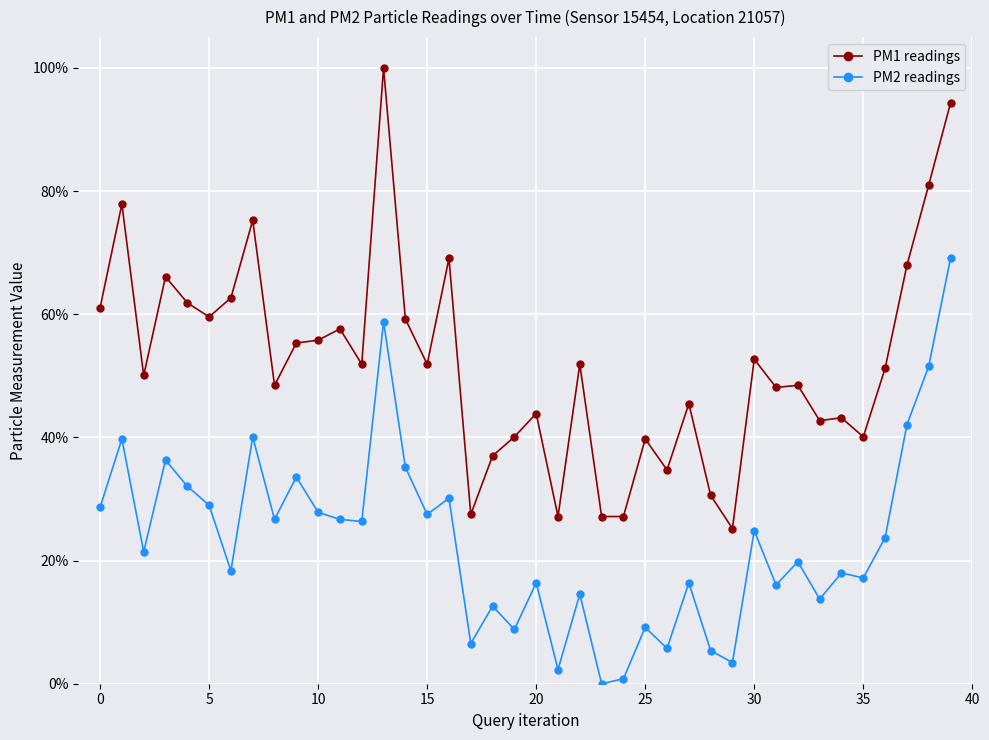

What is the value of the PM2 readings point at the 34th from the left?

13.7